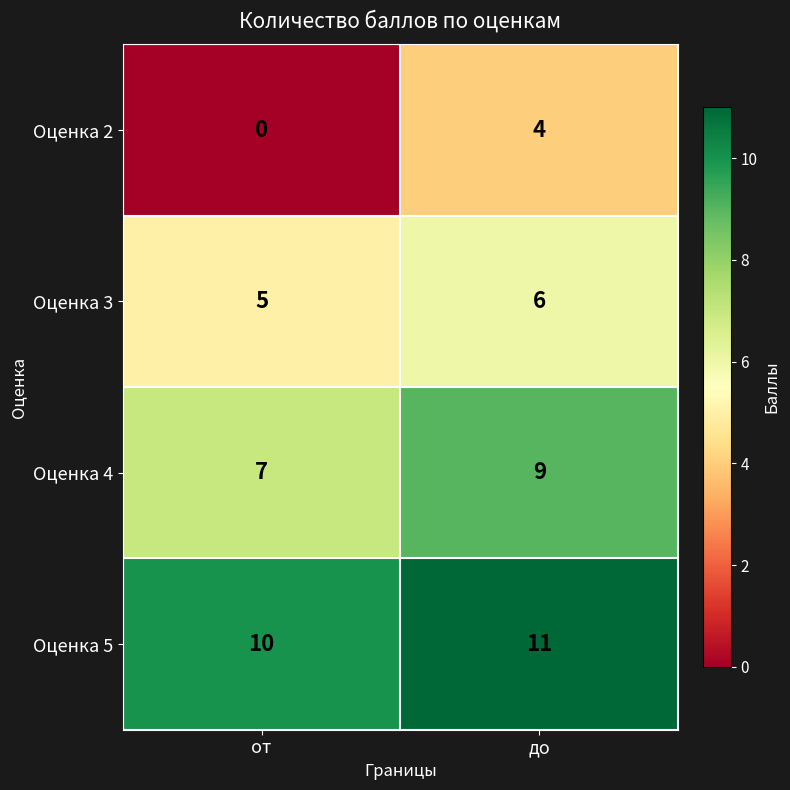

Rank the series by their maximum value, from highest to lowest.

Оценка 5, Оценка 4, Оценка 3, Оценка 2